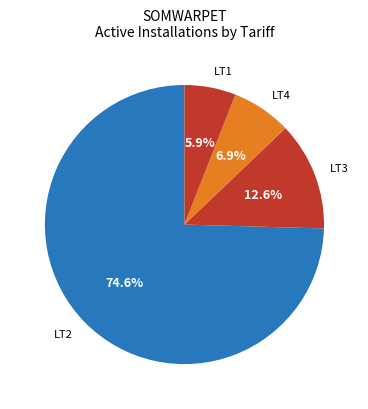

Rank the categories by value from lowest to highest.

LT1, LT4, LT3, LT2